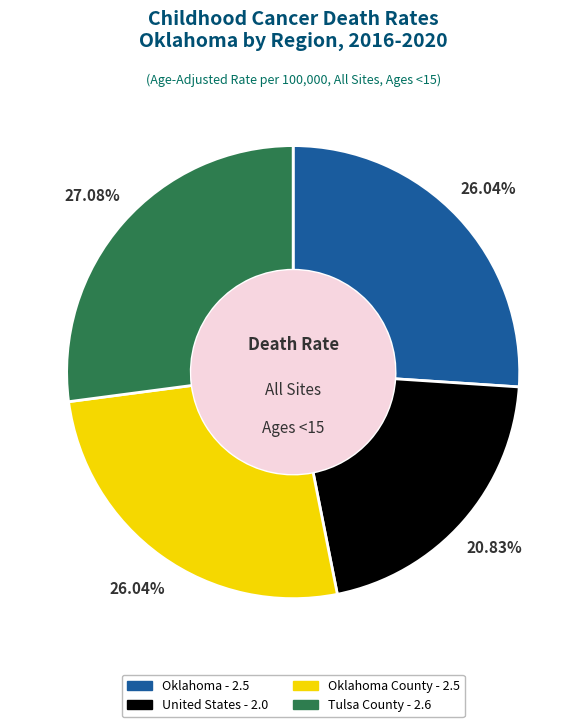

Does any single category account for the majority?

No